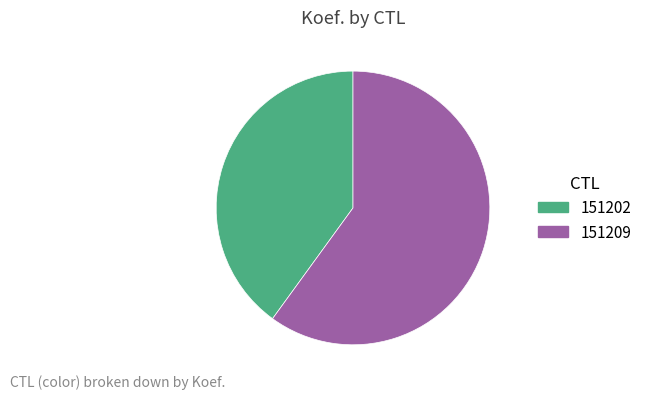

Is the sum of 151209 and 151202 greater than half?

Yes